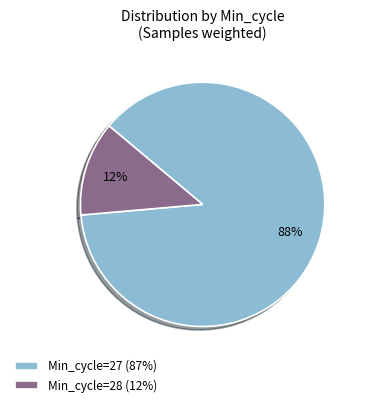

How many slices are in this pie chart?

2